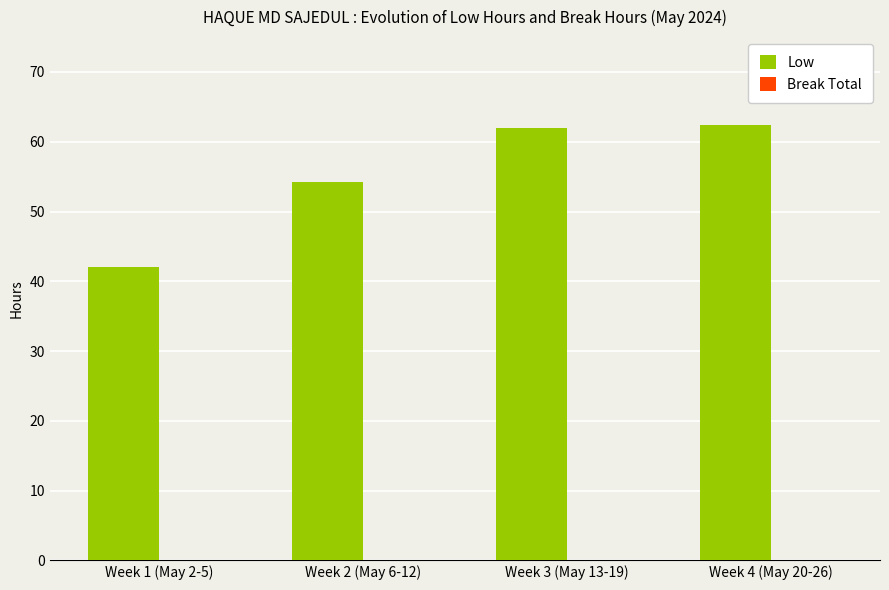

How many bars are there in total?

4